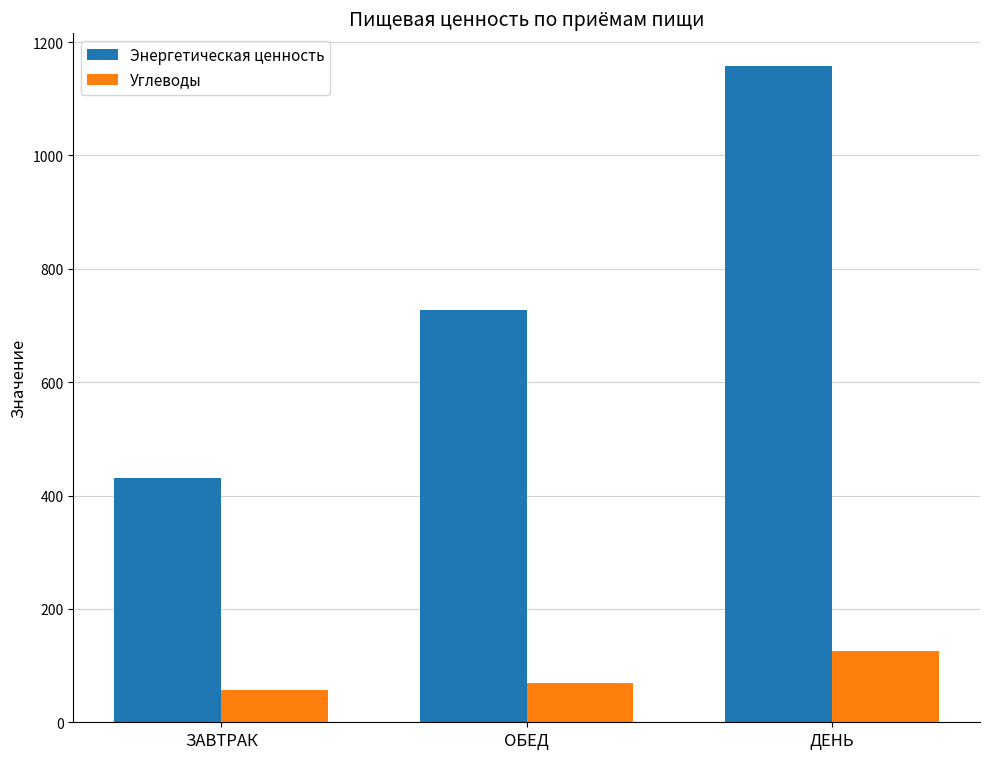

List the series in order of their peak value, lowest first.

Углеводы, Энергетическая ценность